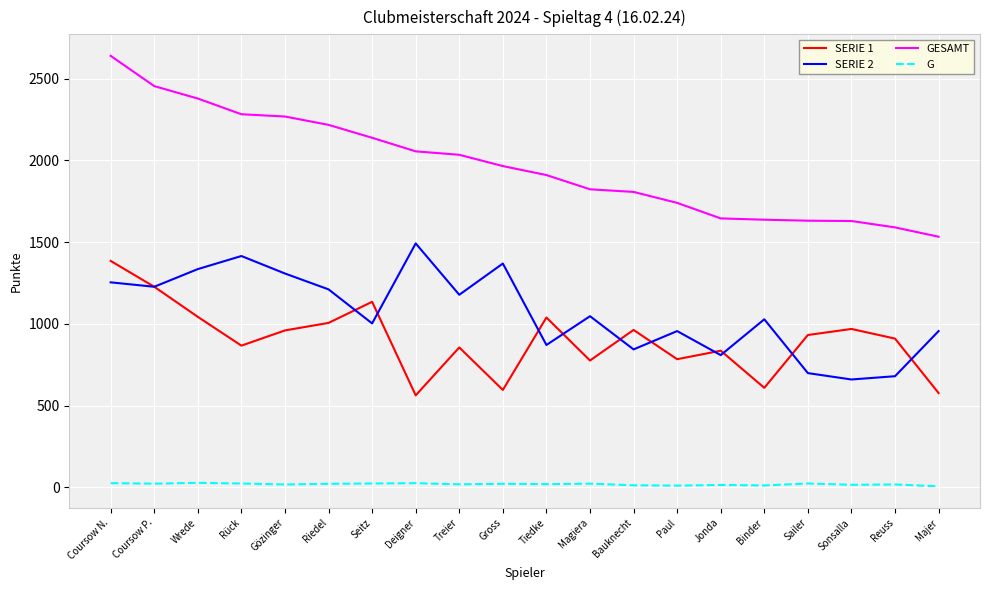

The value of SERIE 1 at Wrede is 478. True or false?

False